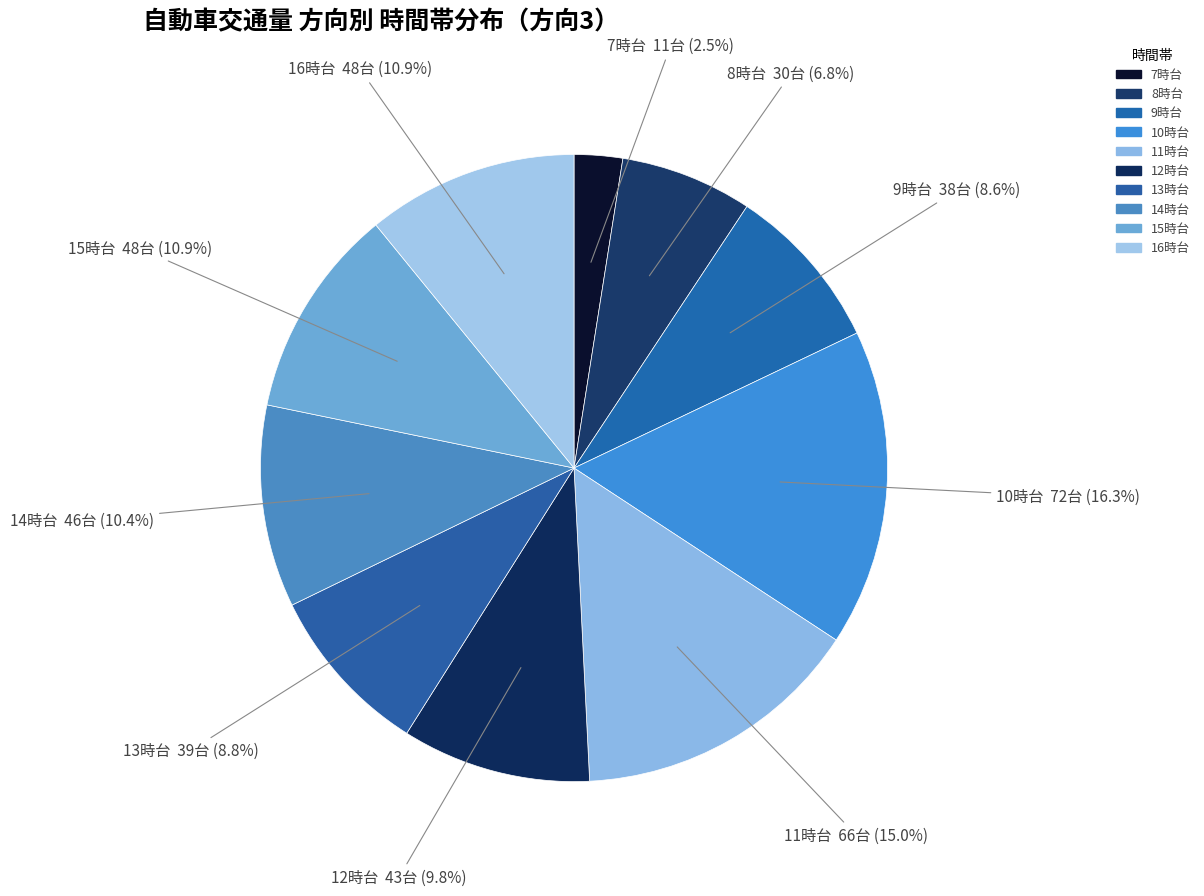

Count the number of slices in the pie.

10